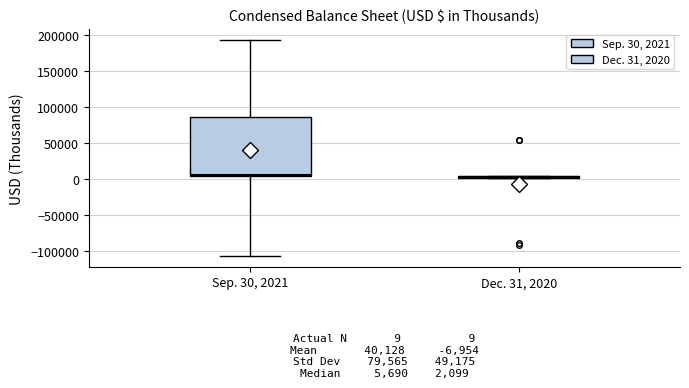

Which box is the tallest, from its lower edge to its upper edge?

Sep. 30, 2021